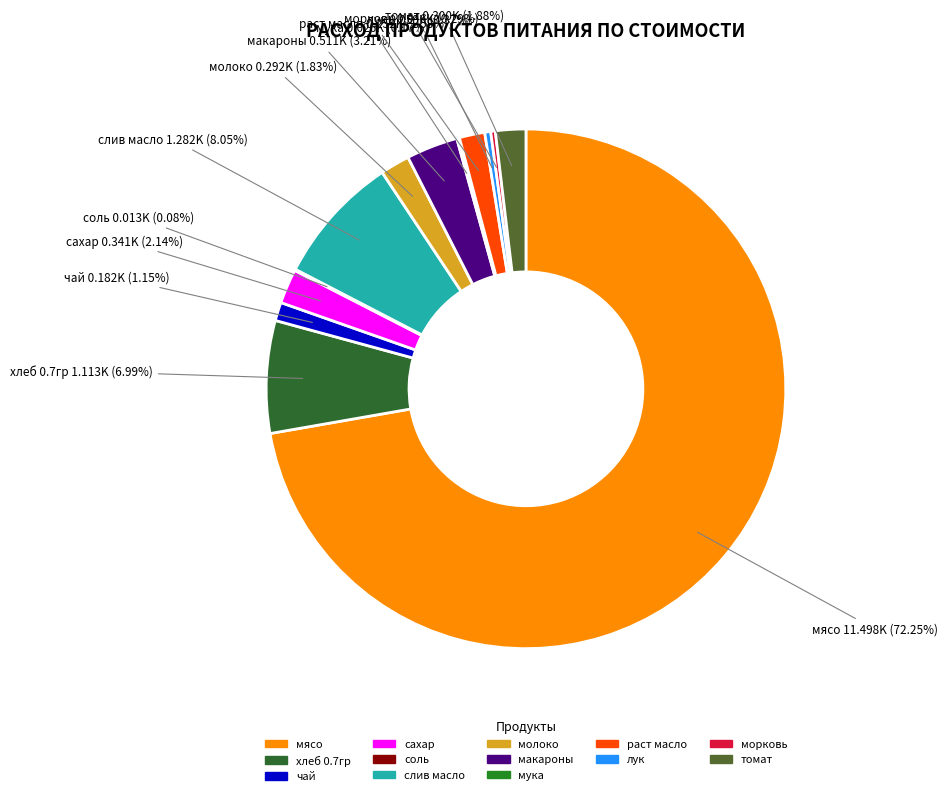

To the nearest percent, what portion does сахар represent?

2%